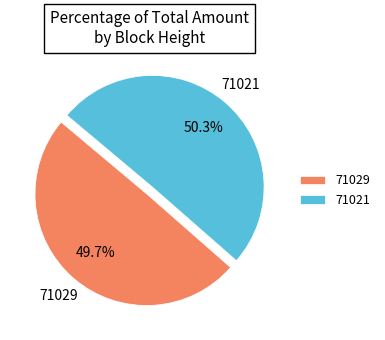

Is there a majority slice in this chart?

Yes